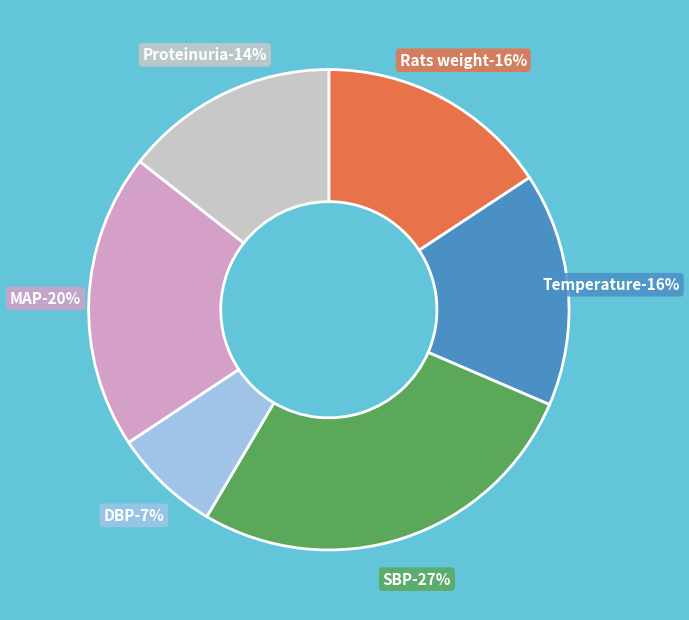

How many slices are in this pie chart?

6